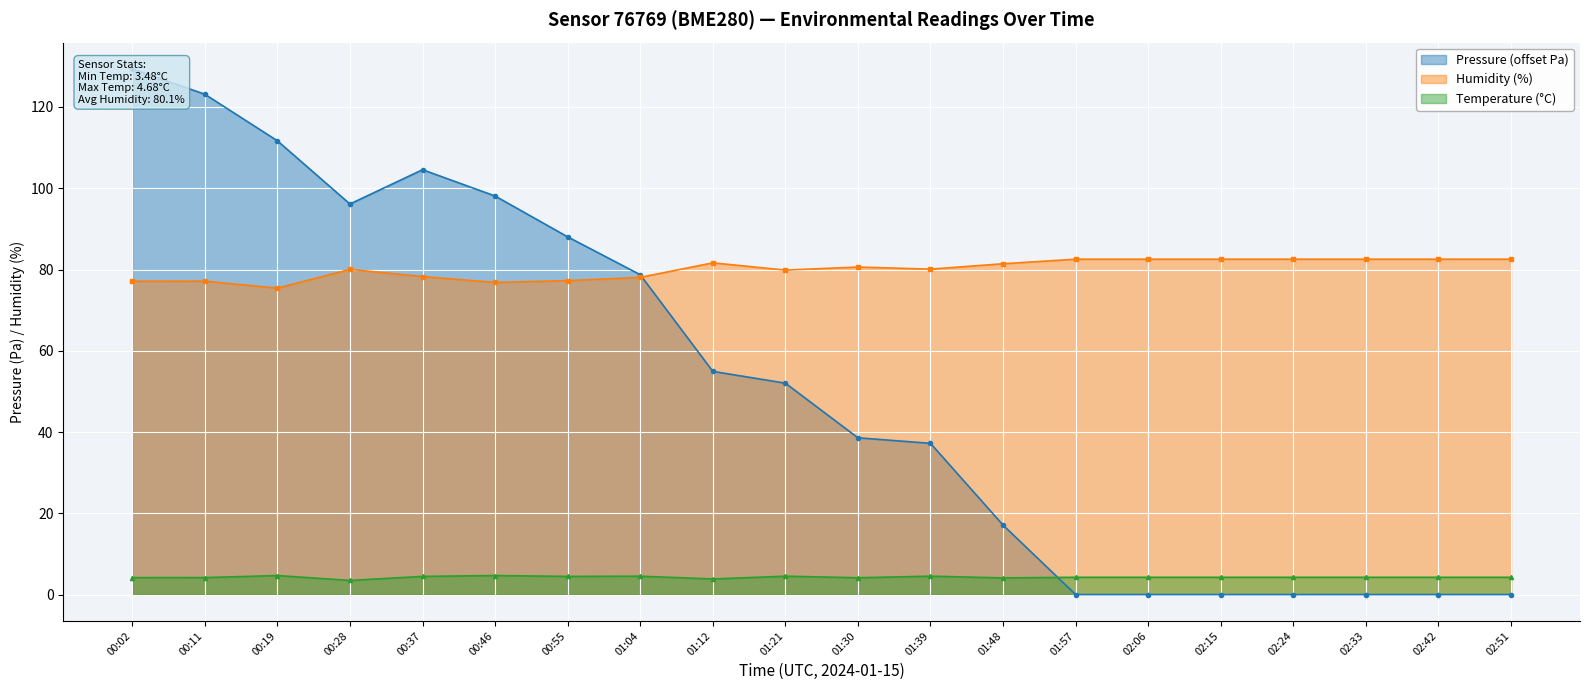

Does the chart display data point markers on the line(s)?

Yes